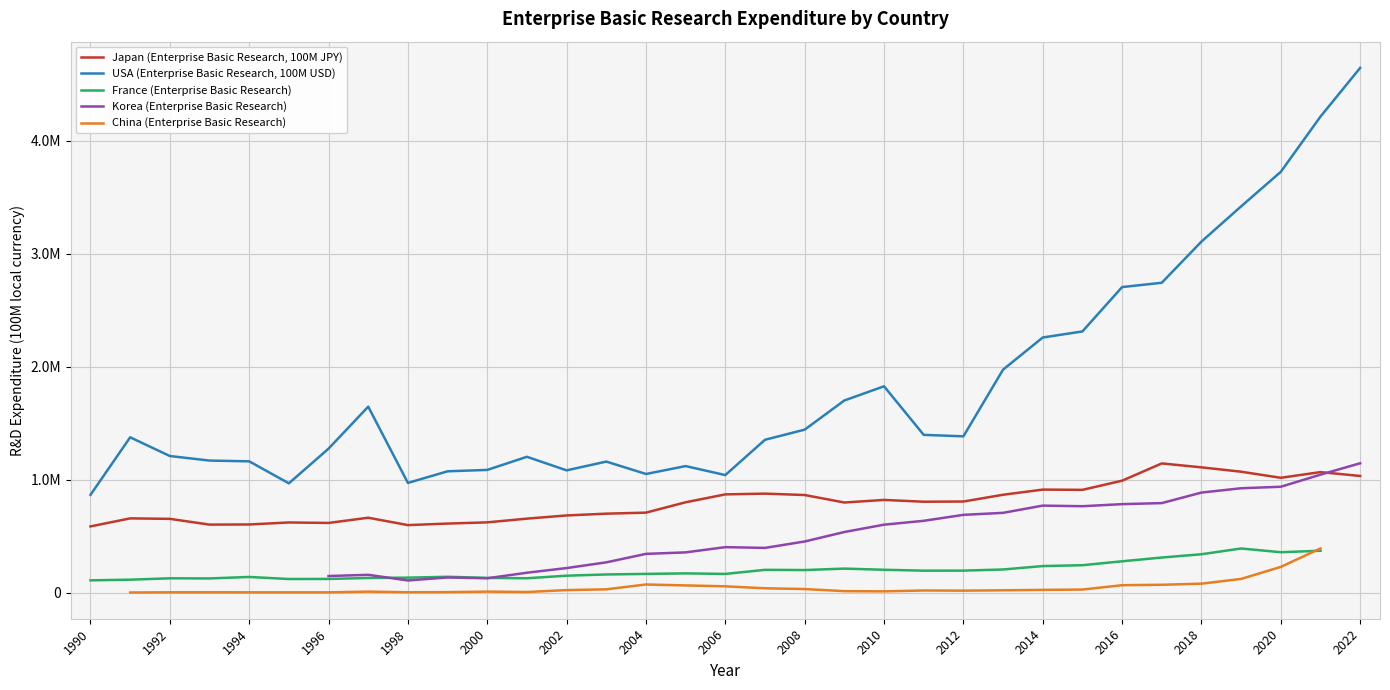

Between 2016 and 2022, which series saw the biggest shift?

USA (Enterprise Basic Research, 100M USD)